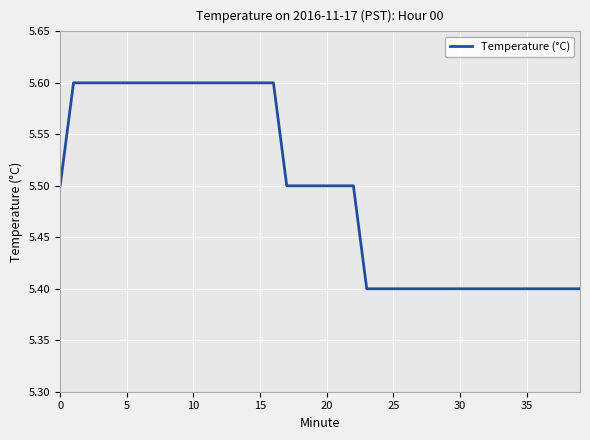

Does the chart have visible grid lines?

Yes